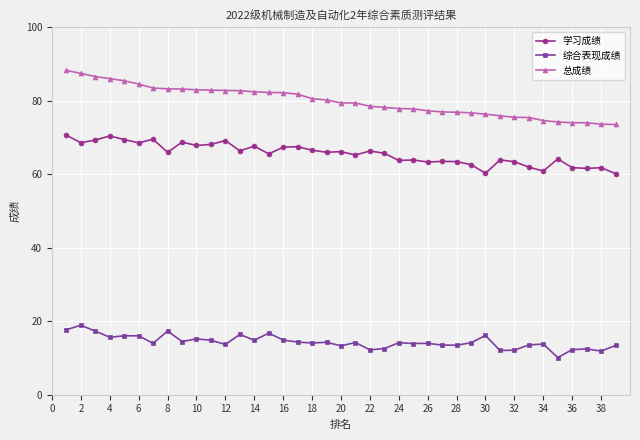

At how many categories does at least one series exceed 32?

39